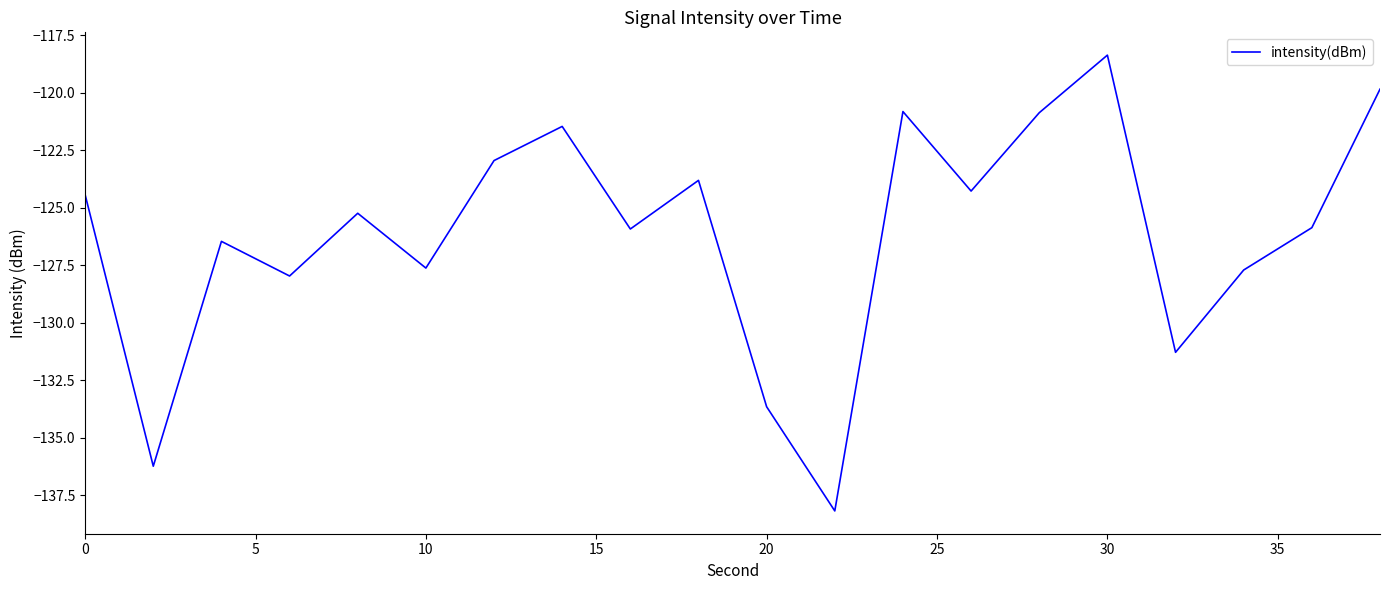

What is the difference between the maximum and minimum values?

19.8